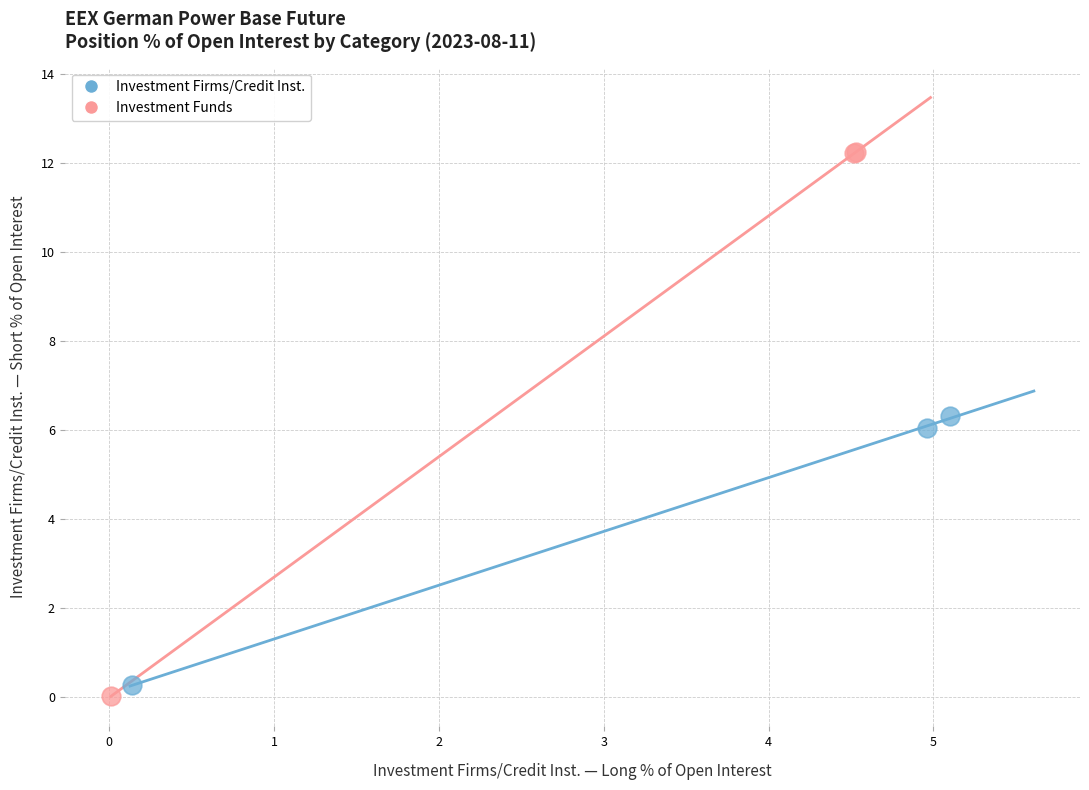

Which series has the largest Y range (max minus min)?

Investment Funds